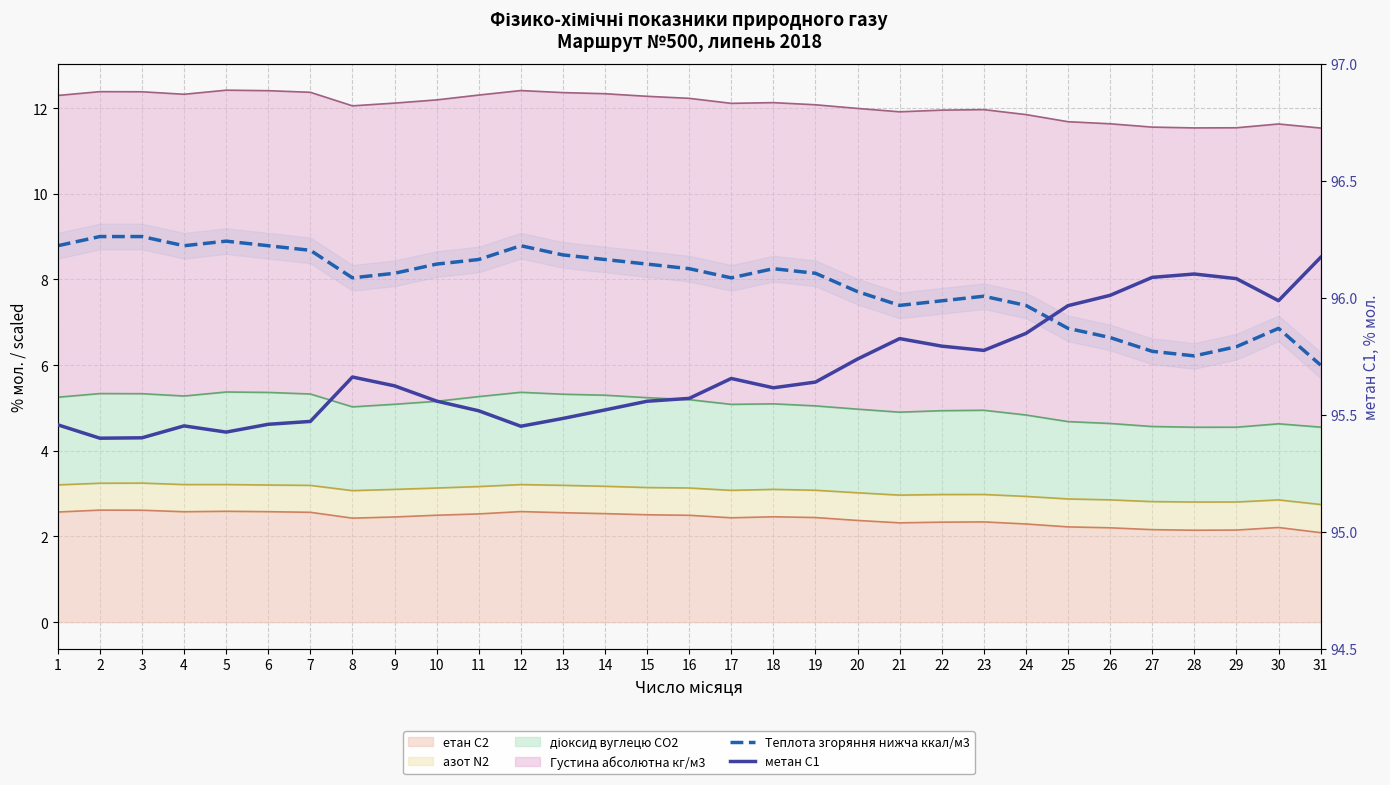

Reading left to right, extract all data points from this chart.

Теплота згоряння нижча ккал/м3: 1=8.8	2=9.0	3=9.0	4=8.8	5=8.9	6=8.8	7=8.7	8=8.0	9=8.1	10=8.4	11=8.5	12=8.8	13=8.6	14=8.5	15=8.4	16=8.3	17=8.0	18=8.3	19=8.1	20=7.7	21=7.4	22=7.5	23=7.6	24=7.4	25=6.9	26=6.6	27=6.3	28=6.2	29=6.4	30=6.9	31=6.0
метан С1: 1=95.5	2=95.4	3=95.4	4=95.5	5=95.4	6=95.5	7=95.5	8=95.7	9=95.6	10=95.6	11=95.5	12=95.5	13=95.5	14=95.5	15=95.6	16=95.6	17=95.7	18=95.6	19=95.6	20=95.7	21=95.8	22=95.8	23=95.8	24=95.8	25=96.0	26=96.0	27=96.1	28=96.1	29=96.1	30=96.0	31=96.2